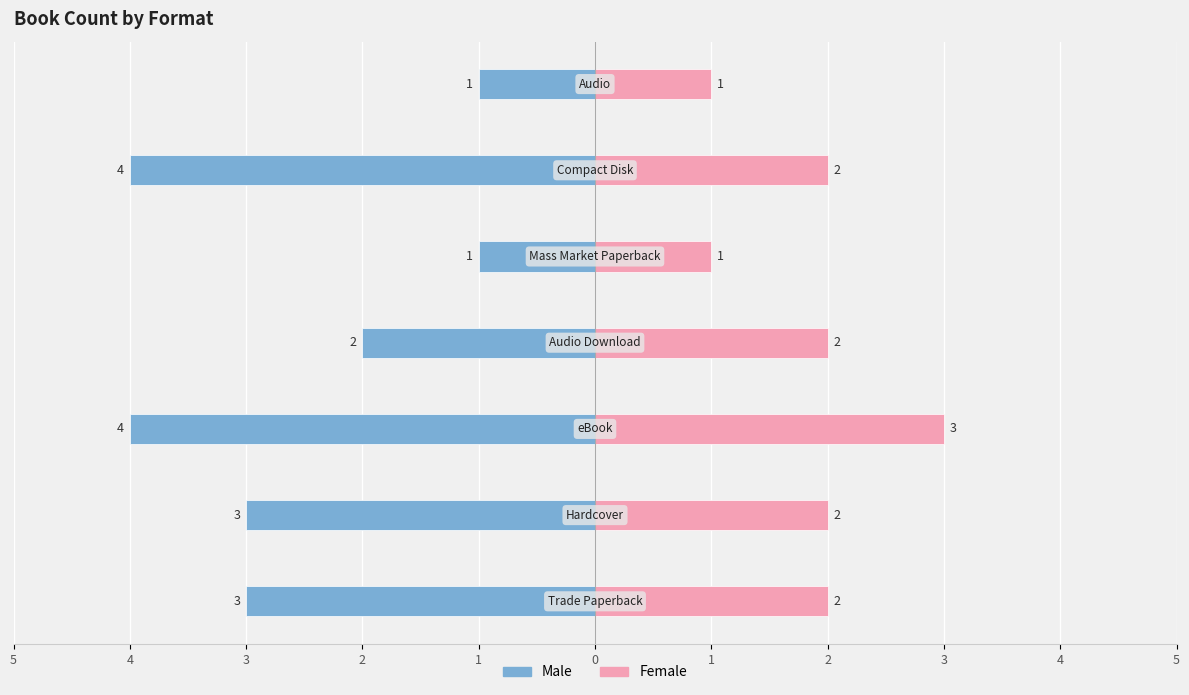

What is the spread (max minus min) of values at 1?

5